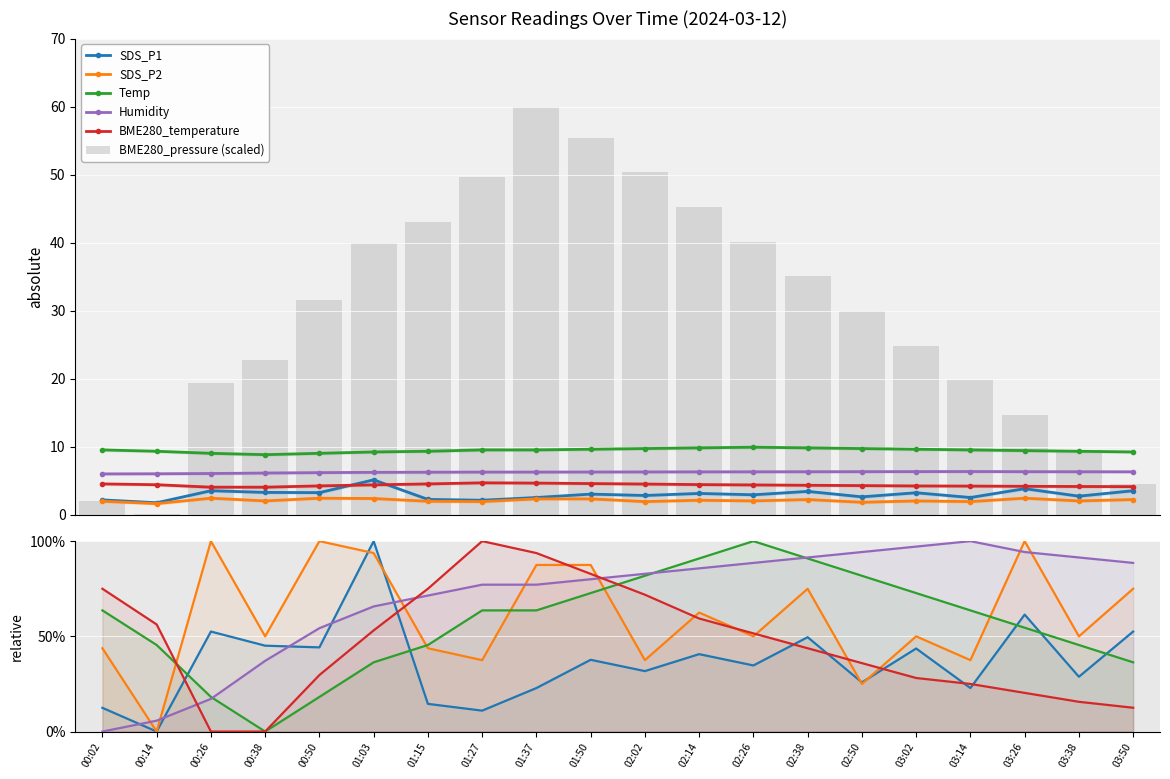

Does the chart contain any negative values?

No